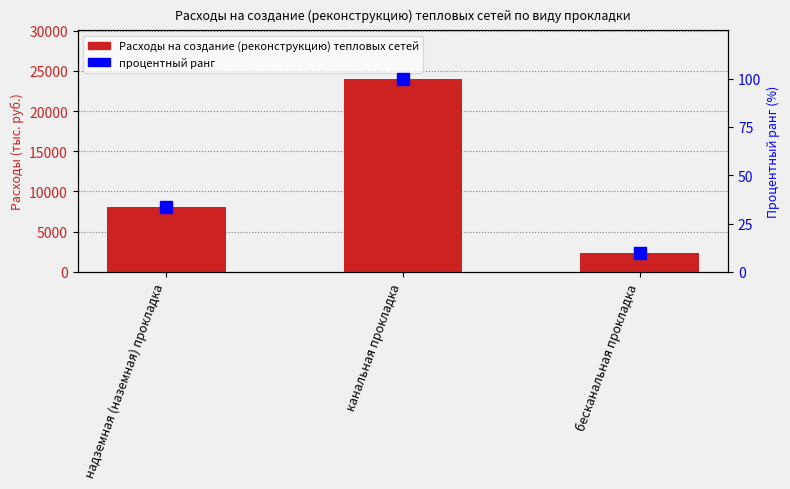

Reading left to right, list all the values displayed in this chart.

Расходы на создание (реконструкцию) тепловых сетей: надземная (наземная) прокладка=8067.5	канальная прокладка=24024.7	бесканальная прокладка=2351.0
процентный ранг: надземная (наземная) прокладка=33.6	канальная прокладка=100.0	бесканальная прокладка=9.8